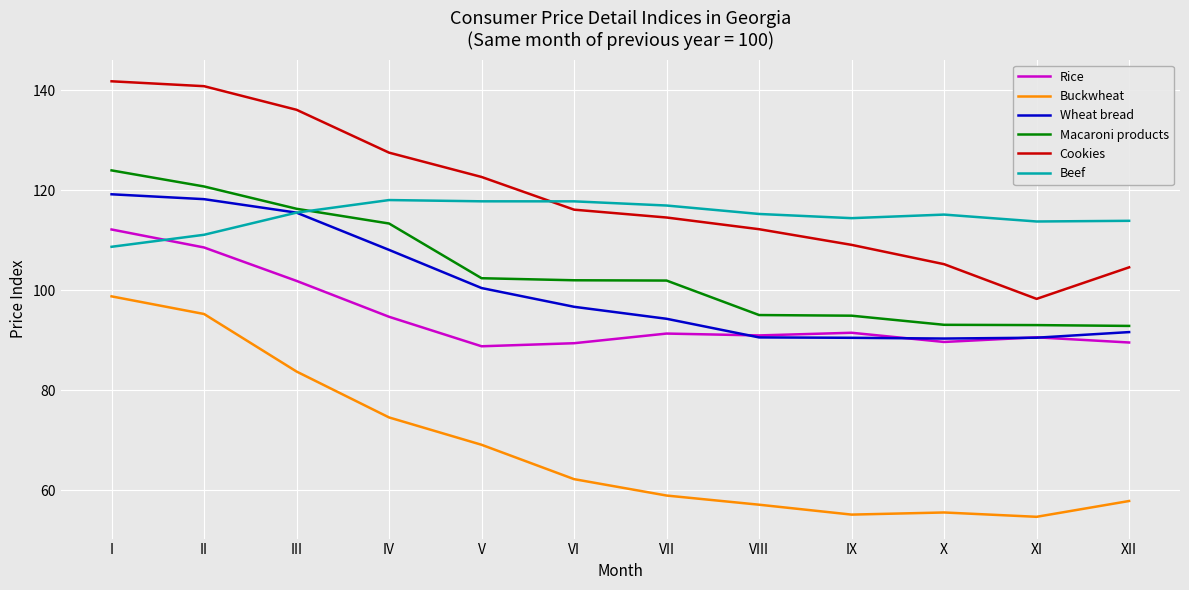

True or false: Macaroni products and Buckwheat cross at least once.

False